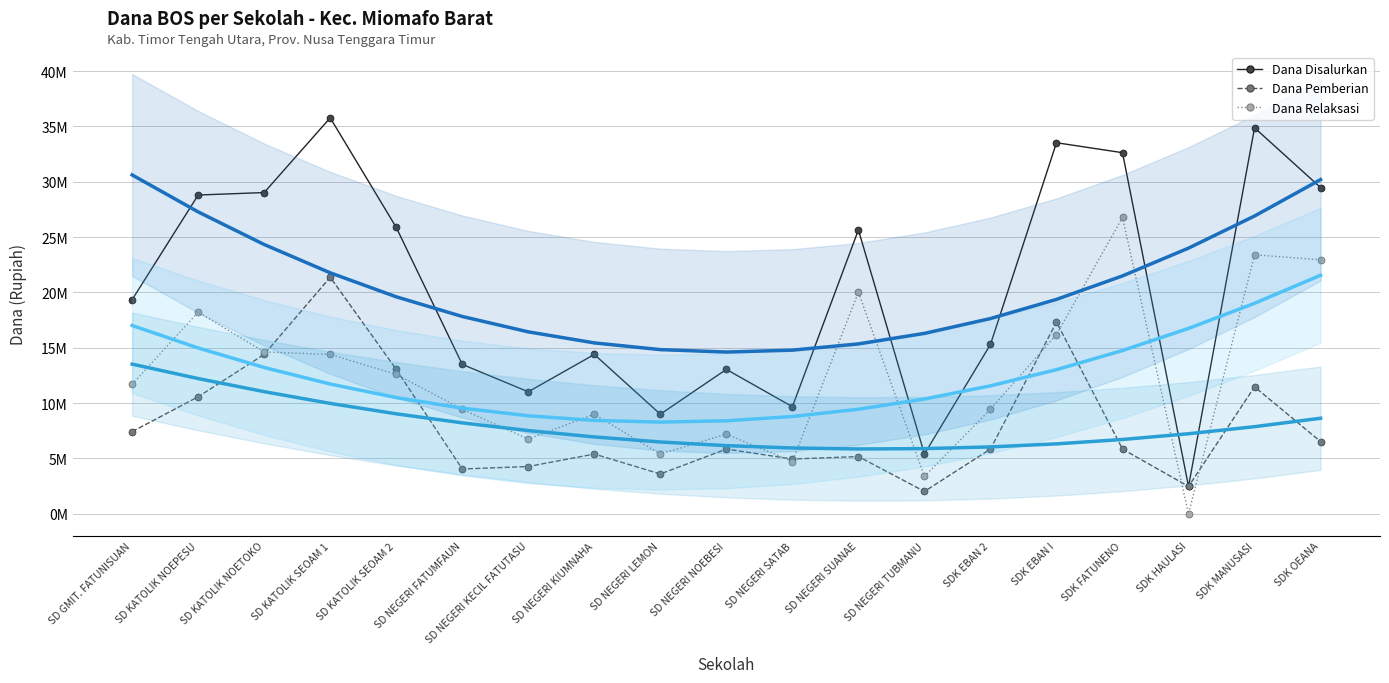

What is the label of the 3rd point from the right?

SDK HAULASI